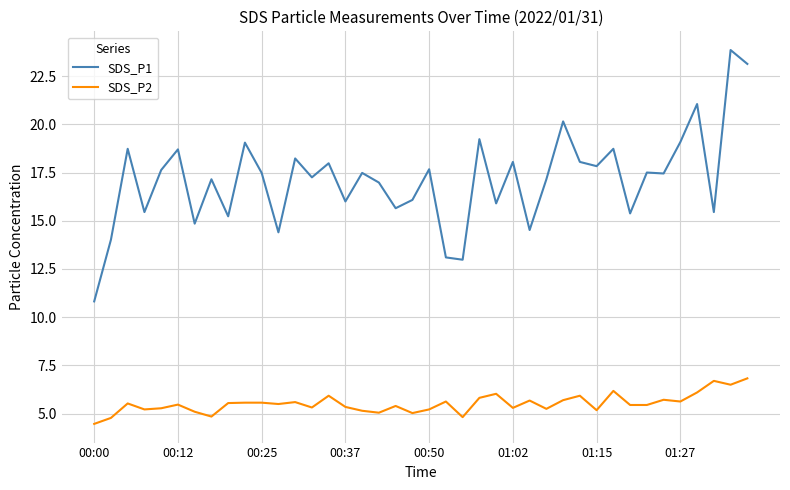

What are all the series names shown in the legend?

SDS_P1, SDS_P2